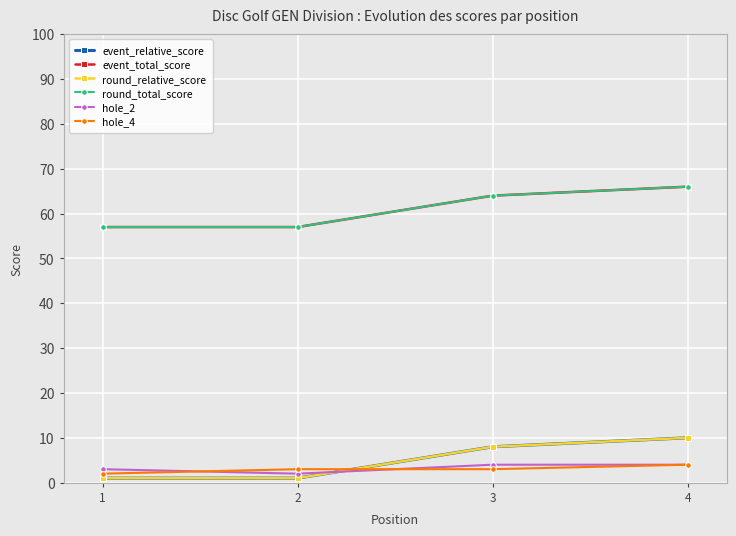

At how many categories does at least one series exceed 47?

4